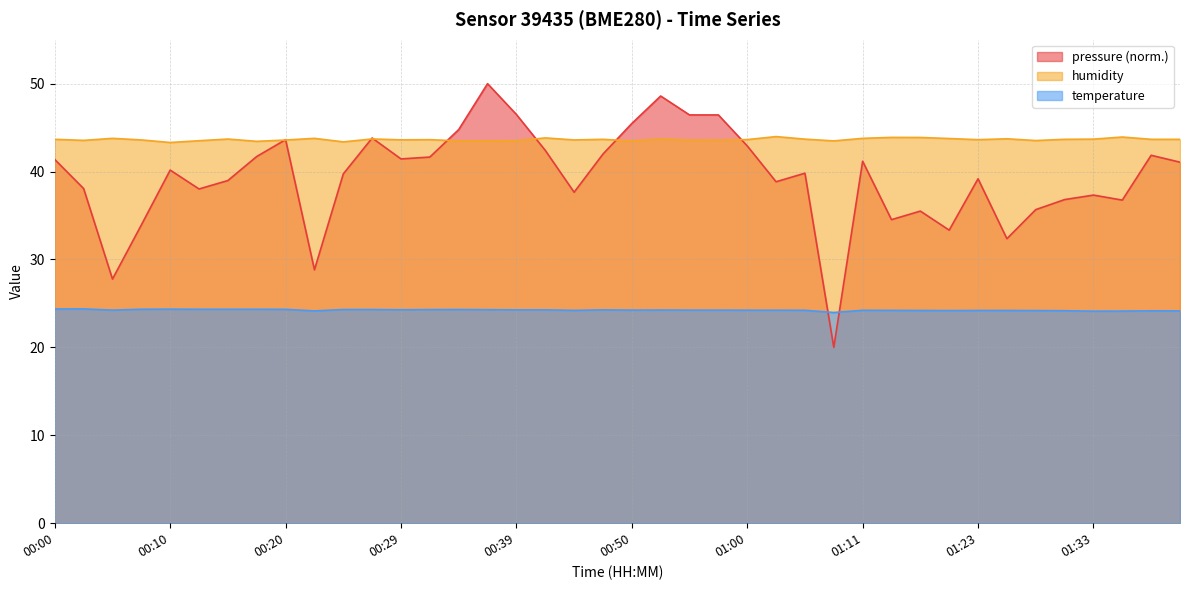

List the series in order of their peak value, lowest first.

temperature, humidity, pressure (norm.)